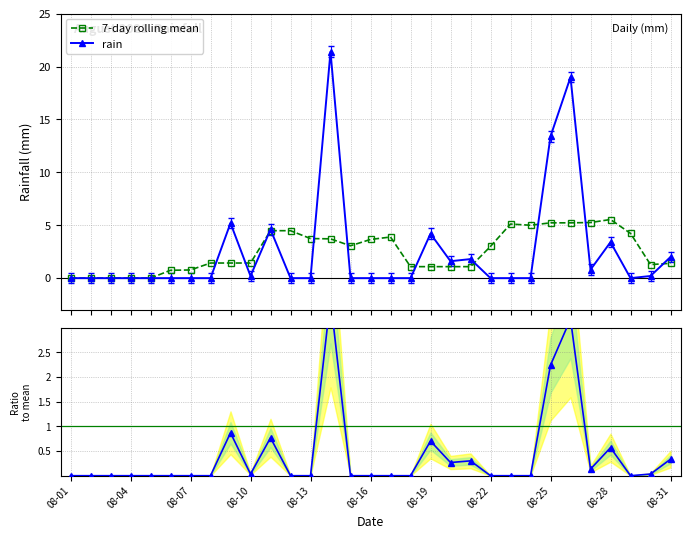

How many lines are shown in the chart?

3